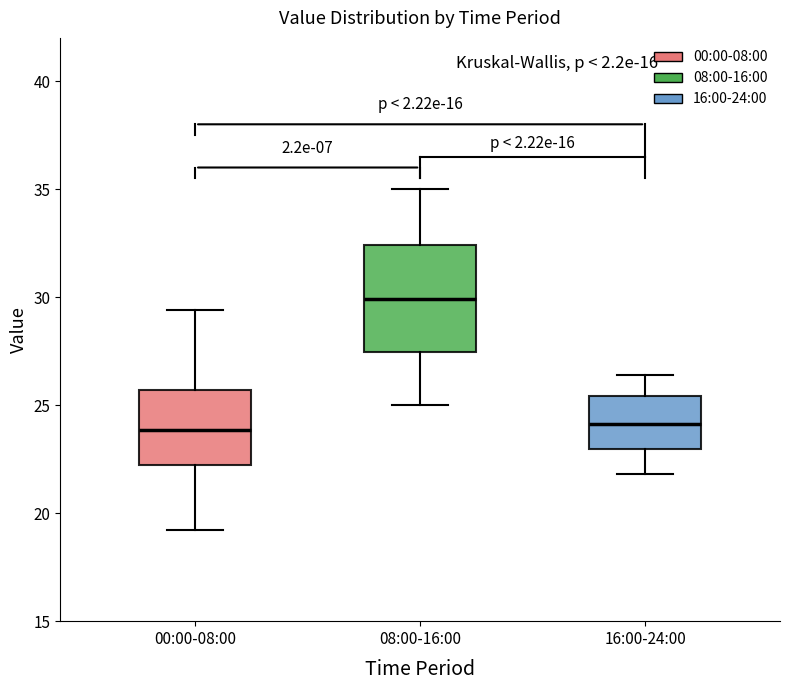

Reading left to right, transcribe this box plot: for each box, give where its median line is, the range the box spans, and where its two whiskers end, as read against the y-axis. The values are not printed on the chart, so give them approximately, as read against the axis.

00:00-08:00: median 24.0, box 22.0 to 25.5, whiskers 19.0 to 29.5
08:00-16:00: median 30.0, box 27.5 to 32.5, whiskers 25.0 to 35.0
16:00-24:00: median 24.0, box 23.0 to 25.5, whiskers 22.0 to 26.5